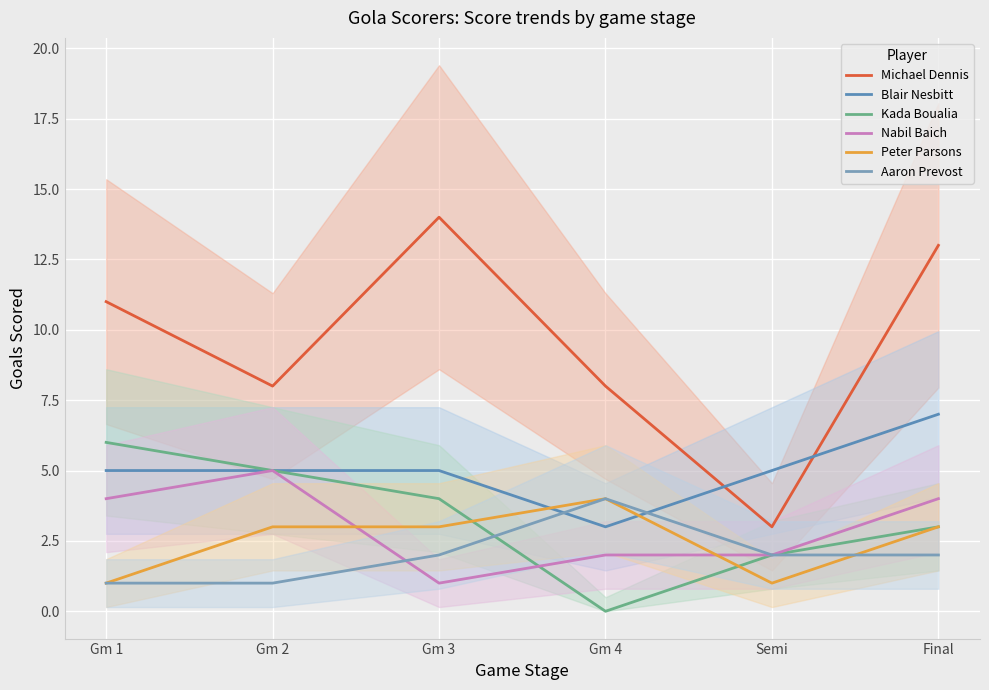

Reading left to right, what are all the values shown in this chart?

Michael Dennis: Gm 1=11	Gm 2=8	Gm 3=14	Gm 4=8	Semi=3	Final=13
Blair Nesbitt: Gm 1=5	Gm 2=5	Gm 3=5	Gm 4=3	Semi=5	Final=7
Kada Boualia: Gm 1=6	Gm 2=5	Gm 3=4	Gm 4=0	Semi=2	Final=3
Nabil Baich: Gm 1=4	Gm 2=5	Gm 3=1	Gm 4=2	Semi=2	Final=4
Peter Parsons: Gm 1=1	Gm 2=3	Gm 3=3	Gm 4=4	Semi=1	Final=3
Aaron Prevost: Gm 1=1	Gm 2=1	Gm 3=2	Gm 4=4	Semi=2	Final=2